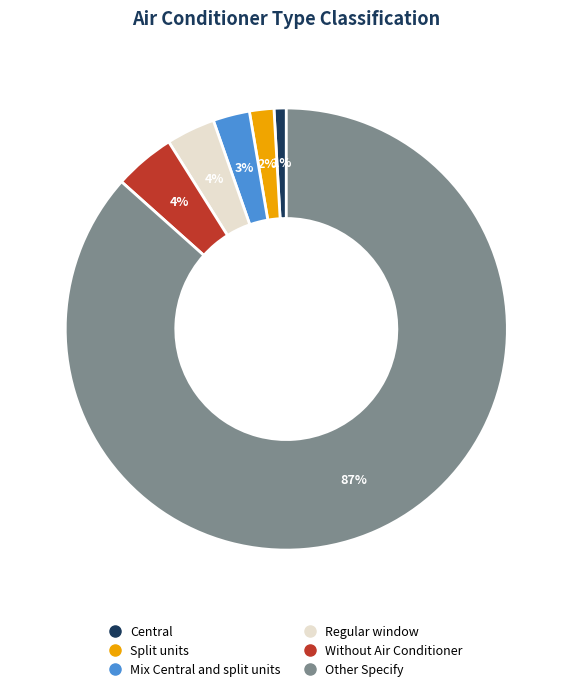

Which slice represents more than half of the pie?

Other Specify